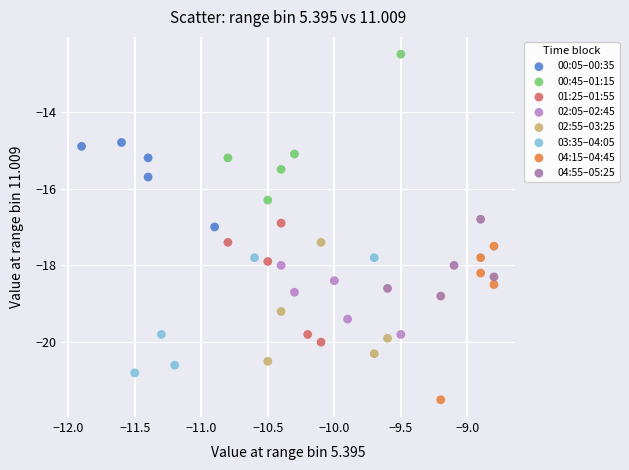

Which series contains the highest Y value?

00:45–01:15